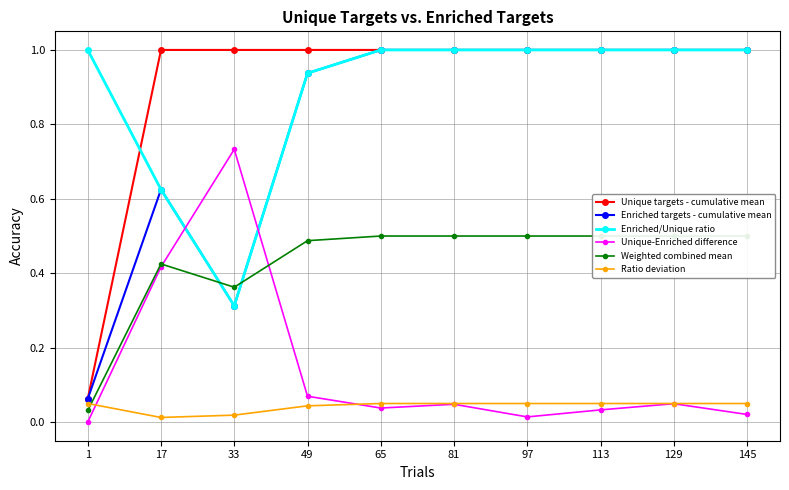

How many interior local valleys does the Enriched targets - cumulative mean series have?

1